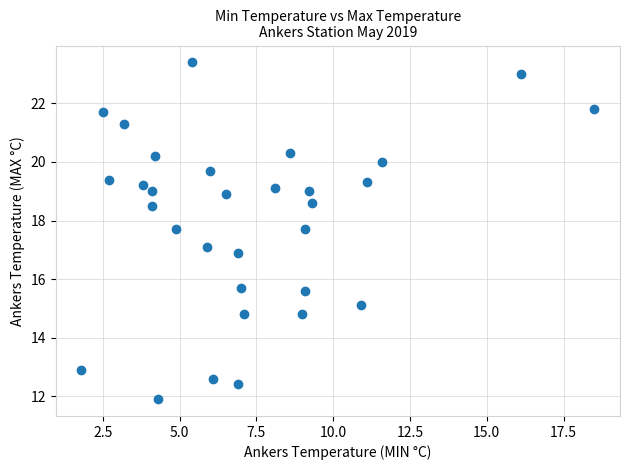

What is the range of X values (max minus min)?

16.7